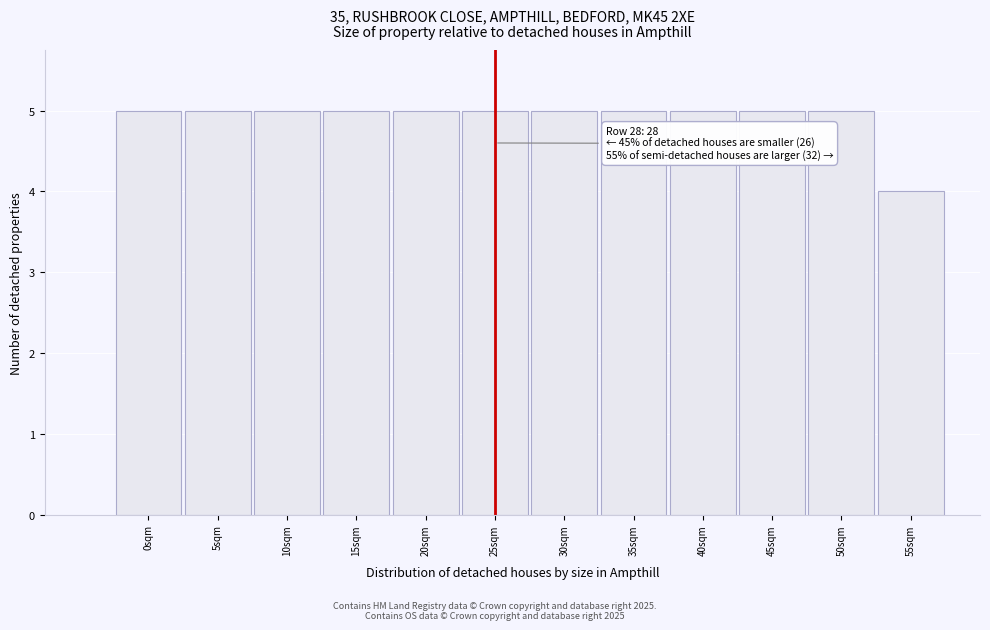

Reading left to right, list all the values displayed in this chart.

0sqm=5	5sqm=5	10sqm=5	15sqm=5	20sqm=5	25sqm=5	30sqm=5	35sqm=5	40sqm=5	45sqm=5	50sqm=5	55sqm=4